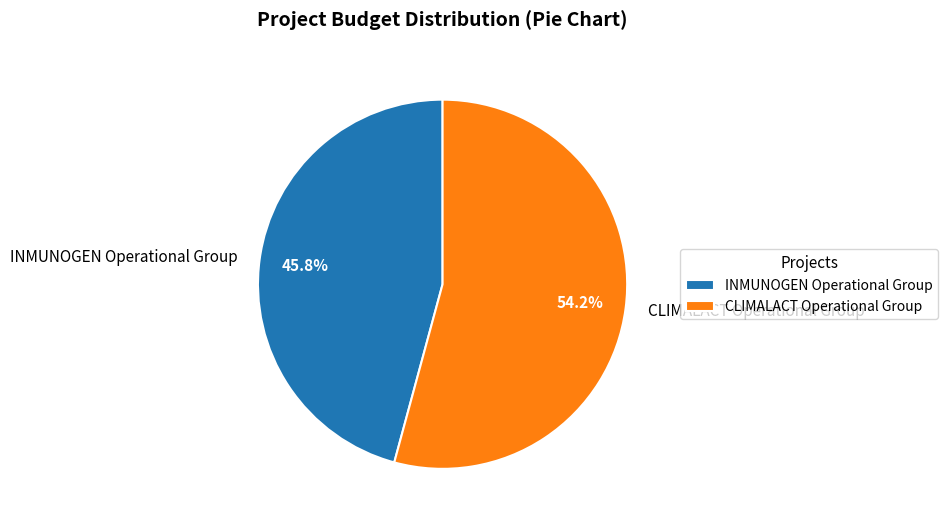

How many segments does this pie chart have?

2